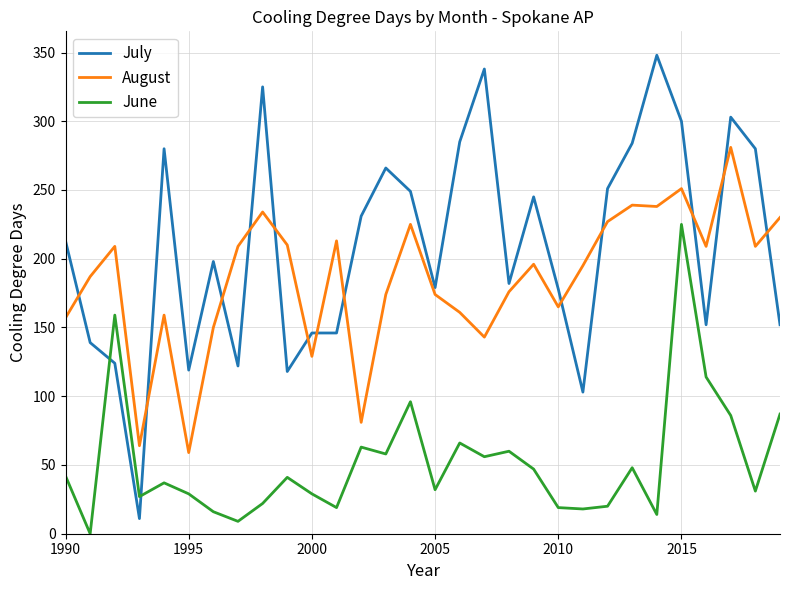

How many values in the June series exceed 41?

14